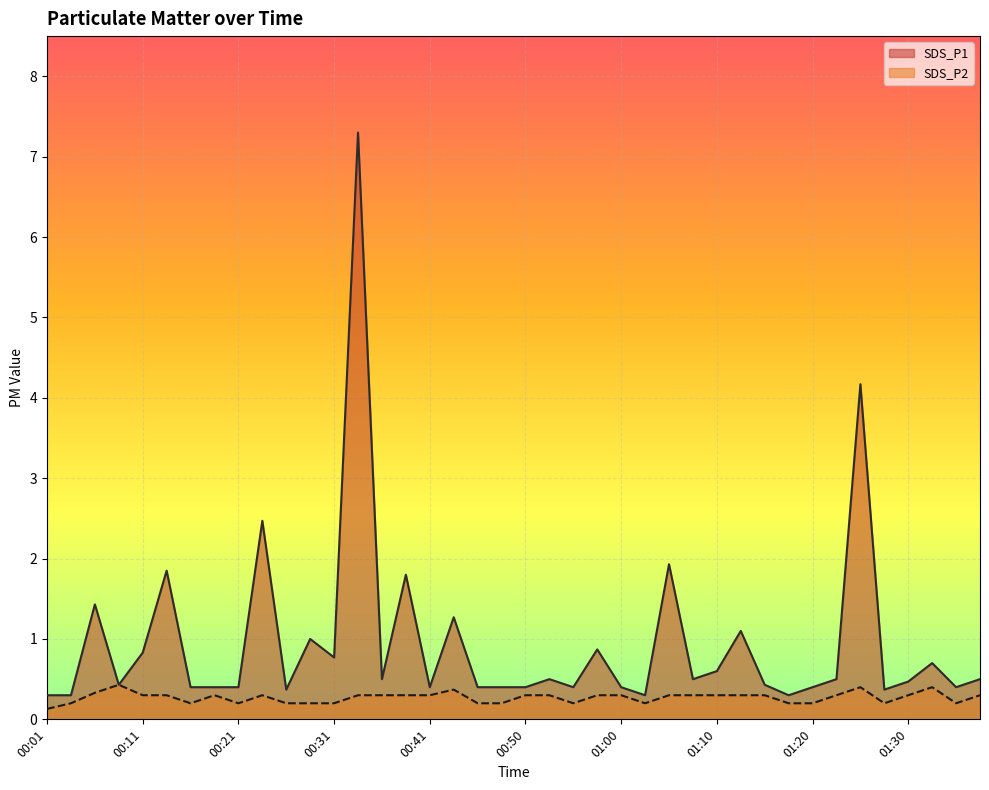

What are all the series names shown in the legend?

SDS_P1, SDS_P2